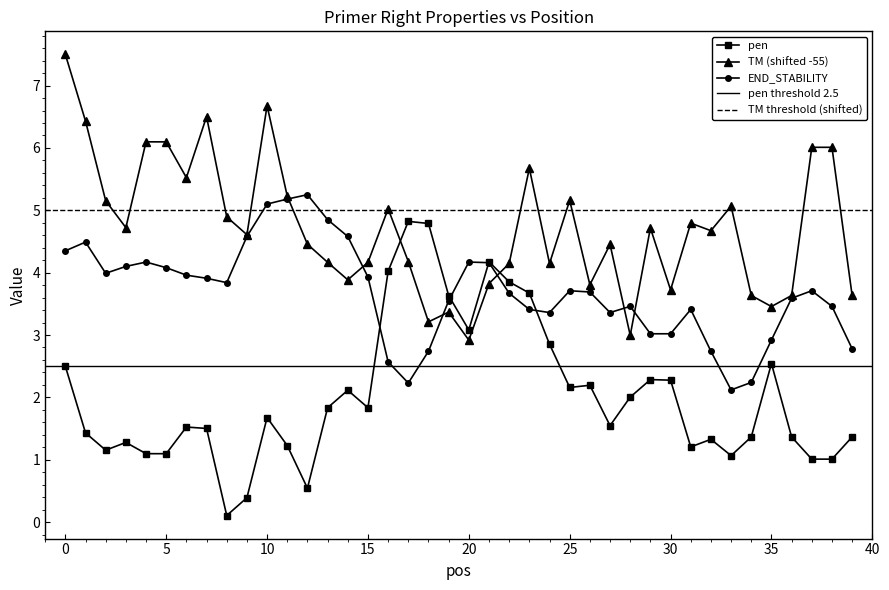

After their last crossing, which series has the higher values: TM (shifted -55) or pen?

TM (shifted -55)